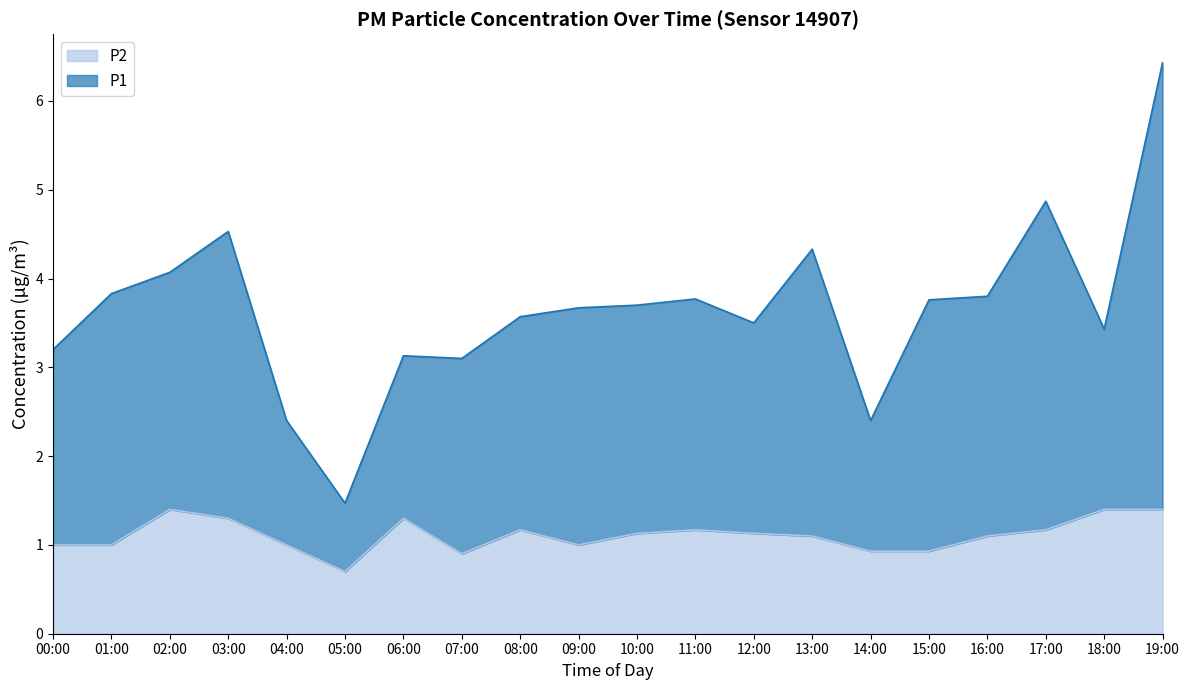

What are all the series names shown in the legend?

P2, P1